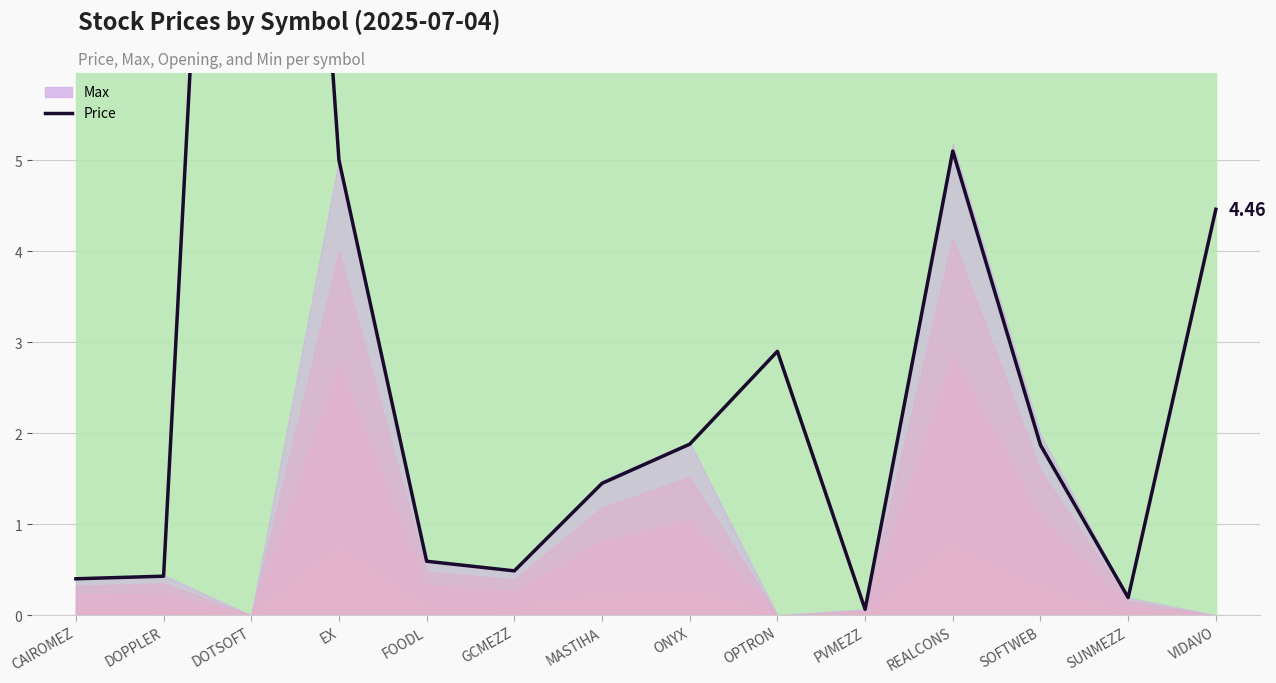

At which category does the data reach its first local valley?

GCMEZZ